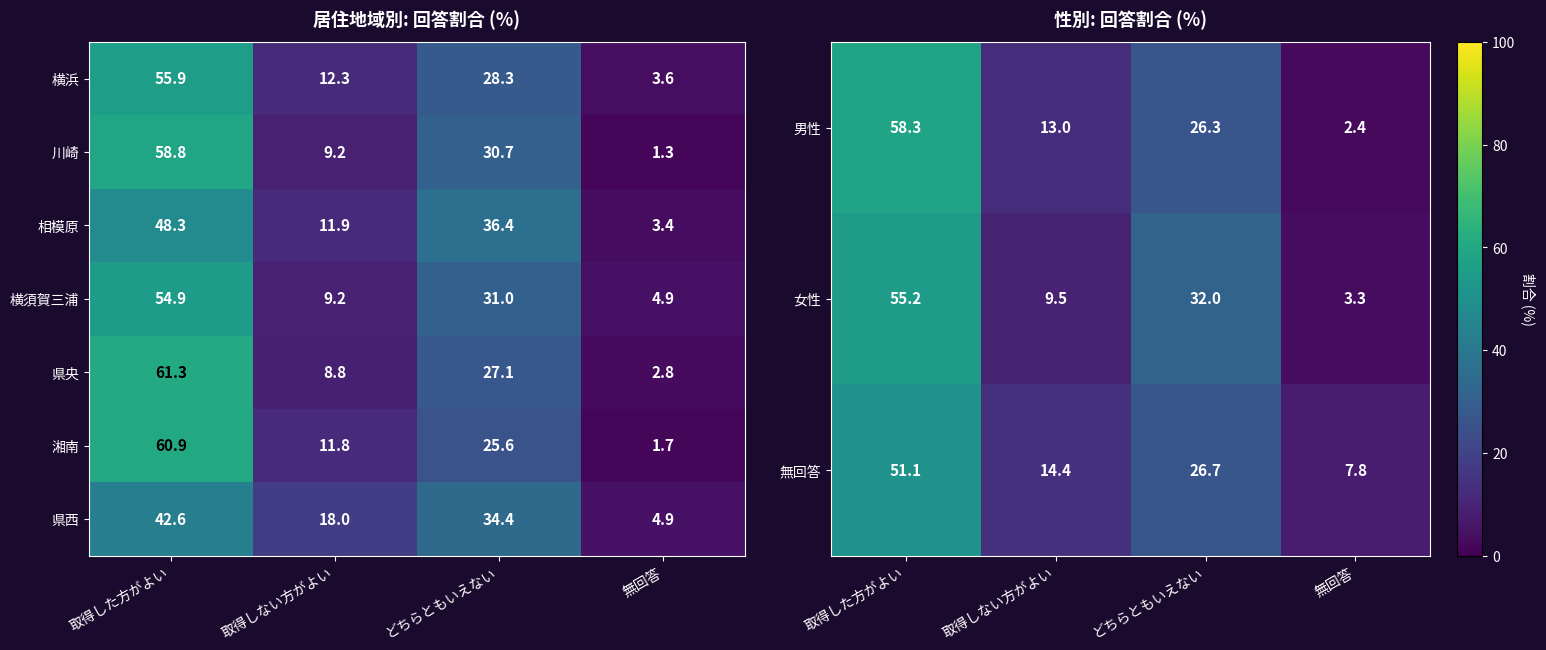

True or false: 横須賀三浦 has a value of 8.2 at 無回答.

False